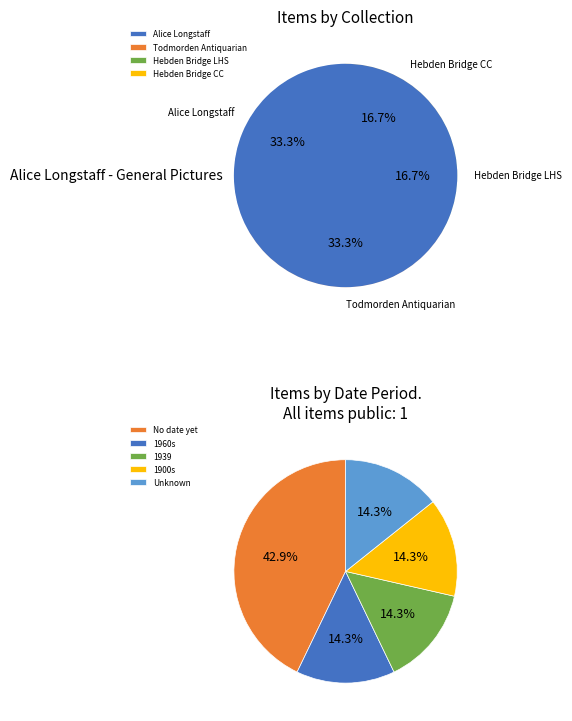

Is Todmorden Antiquarian Society Photographs the majority of the pie?

No